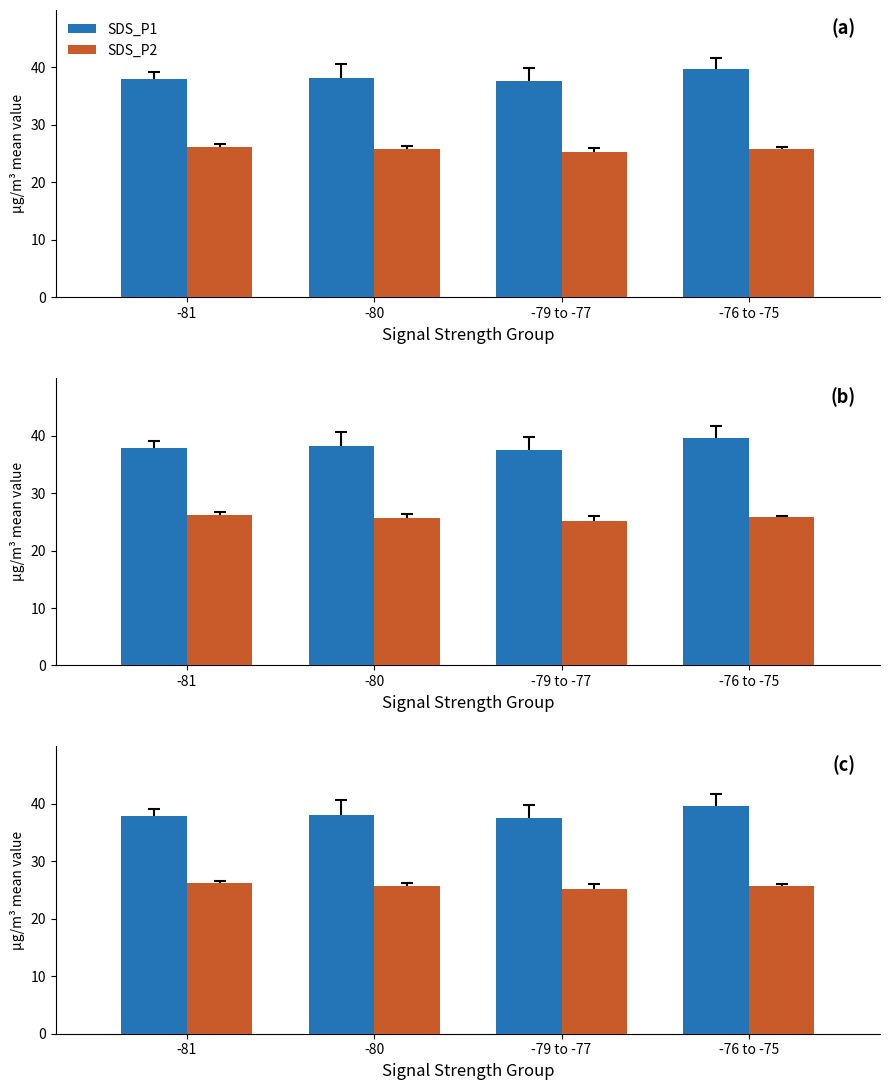

List the labels in order of SDS_P1 value, smallest first.

-79 to -77, -81, -80, -76 to -75